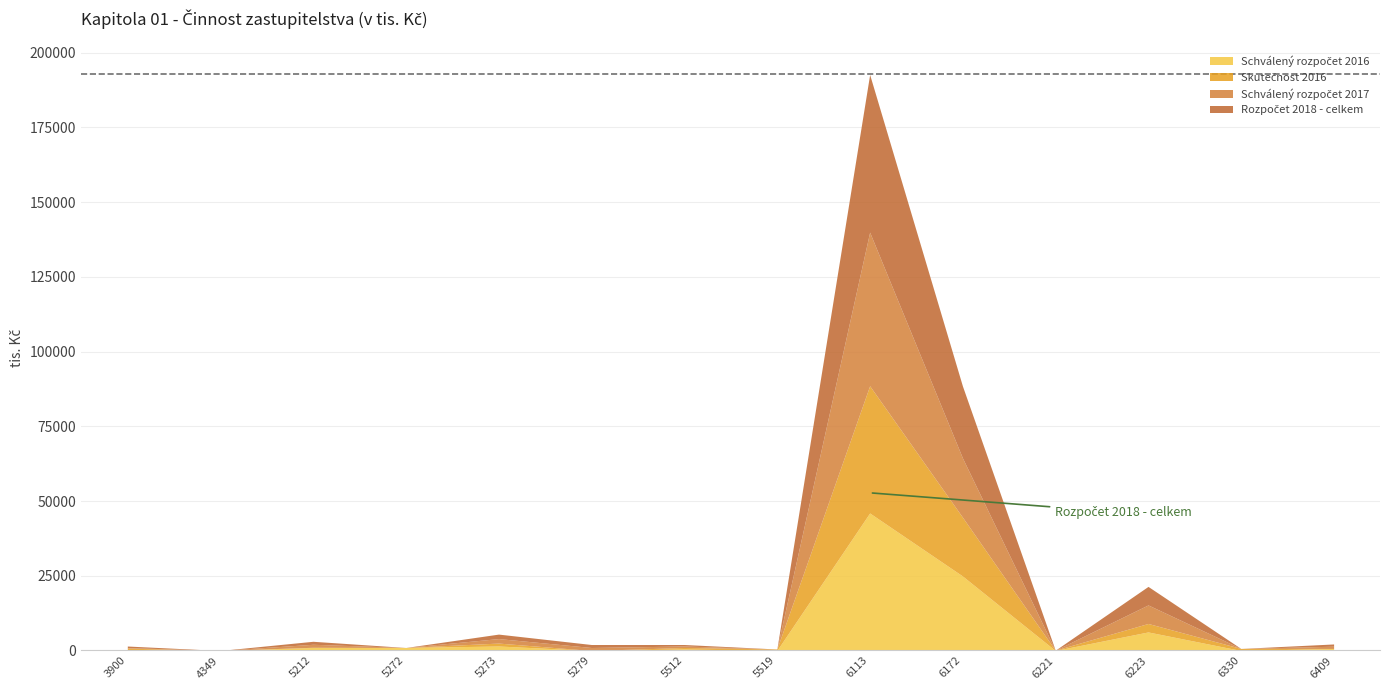

Does the chart display data point markers on the line(s)?

No